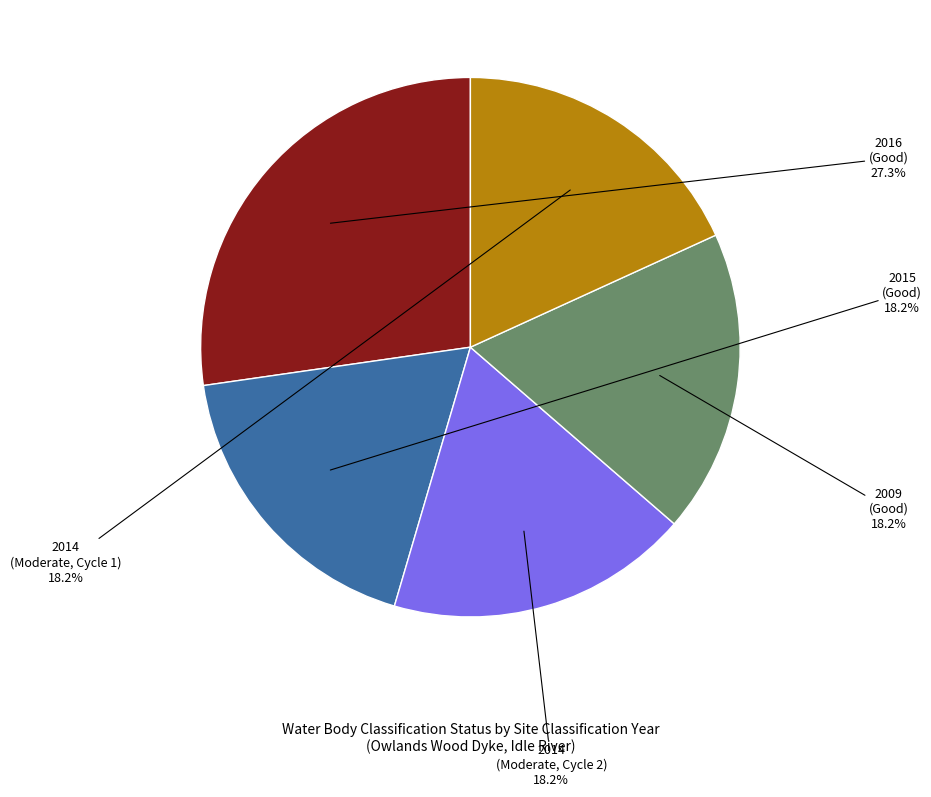

Combined, do 2014 (Moderate, Cycle 1) and 2016 account for over 50%?

No